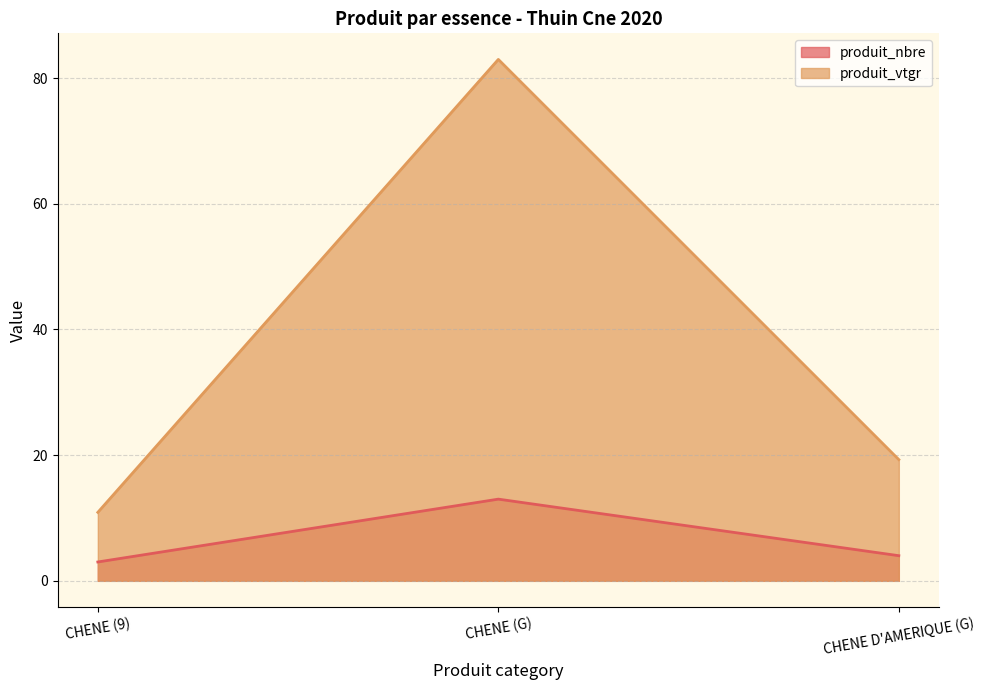

What is the maximum value shown in the chart?

83.0